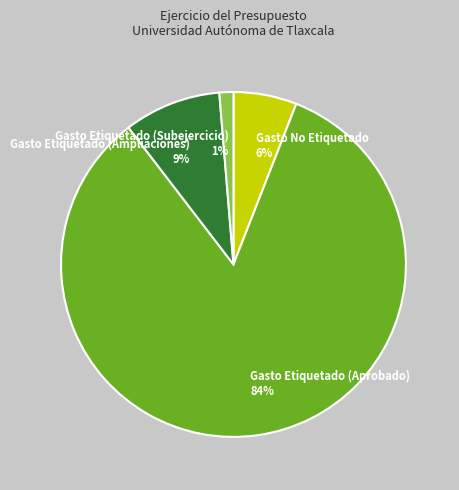

To the nearest percent, what is the combined percentage of Gasto Etiquetado (Ampliaciones) and Gasto Etiquetado (Aprobado)?

93%